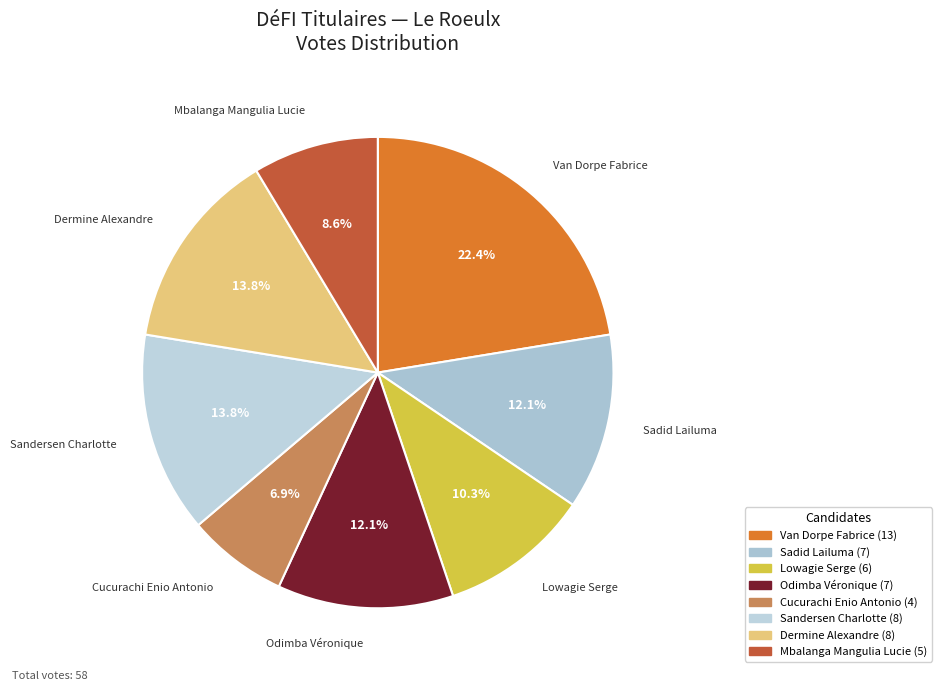

Does Dermine Alexandre represent more than half of the total?

No